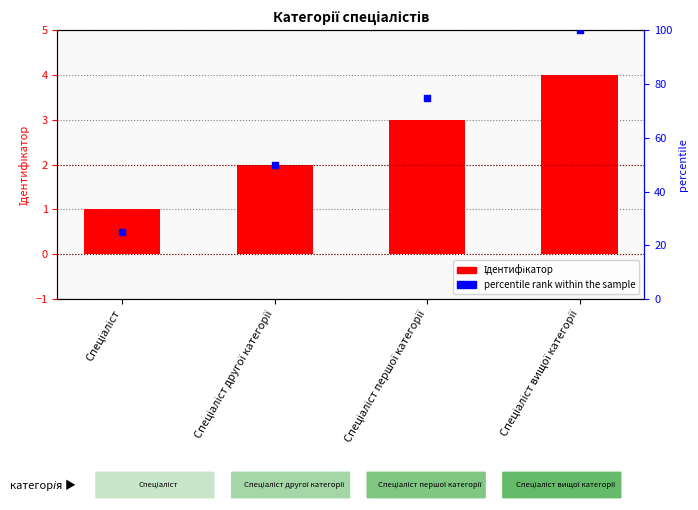

Which series has the largest total across all categories?

percentile rank within the sample